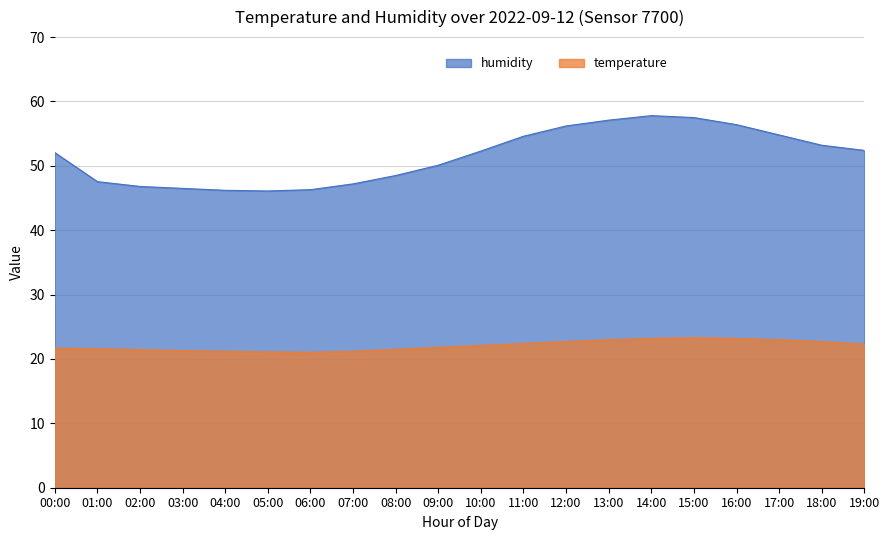

What is the total value across all series at 16:00?

79.6